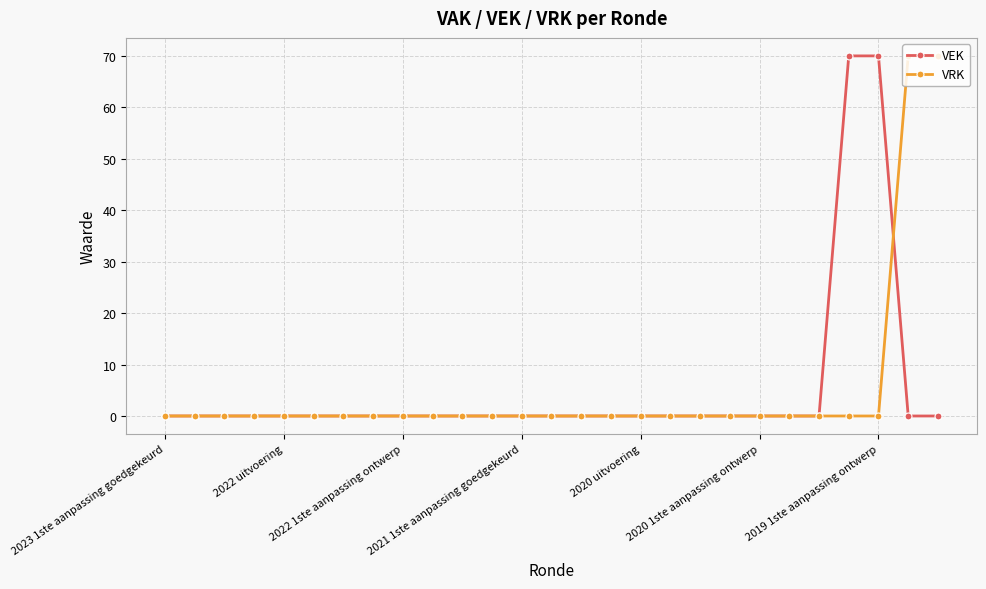

At which label is VEK closest to 35?

2023 1ste aanpassing goedgekeurd